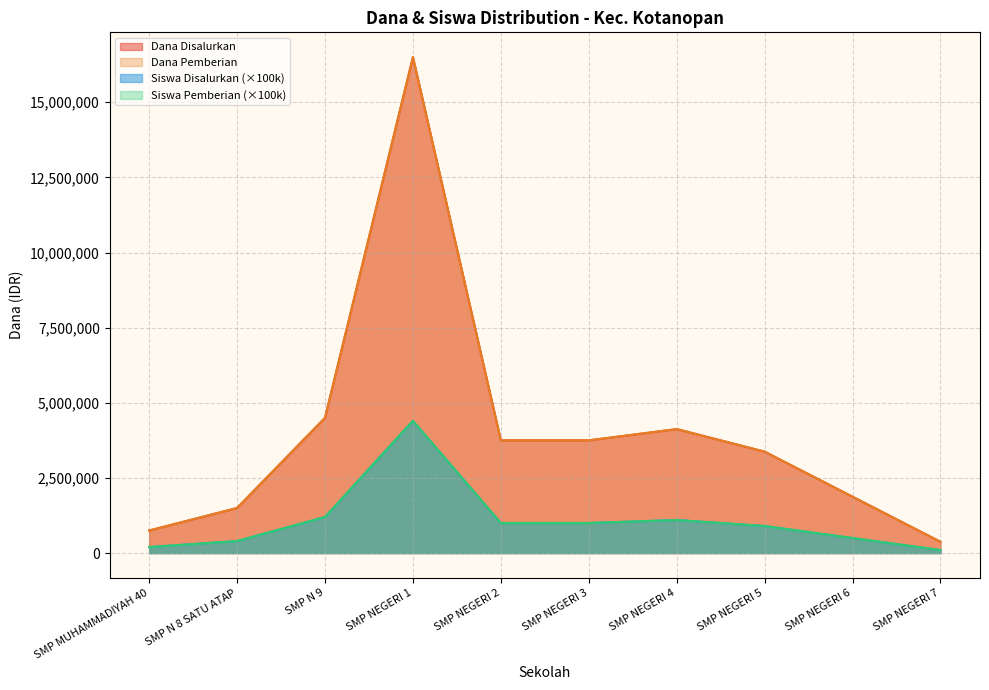

List the labels in order of Dana Disalurkan value, smallest first.

SMP NEGERI 7, SMP MUHAMMADIYAH 40, SMP N 8 SATU ATAP, SMP NEGERI 6, SMP NEGERI 5, SMP NEGERI 2, SMP NEGERI 3, SMP NEGERI 4, SMP N 9, SMP NEGERI 1